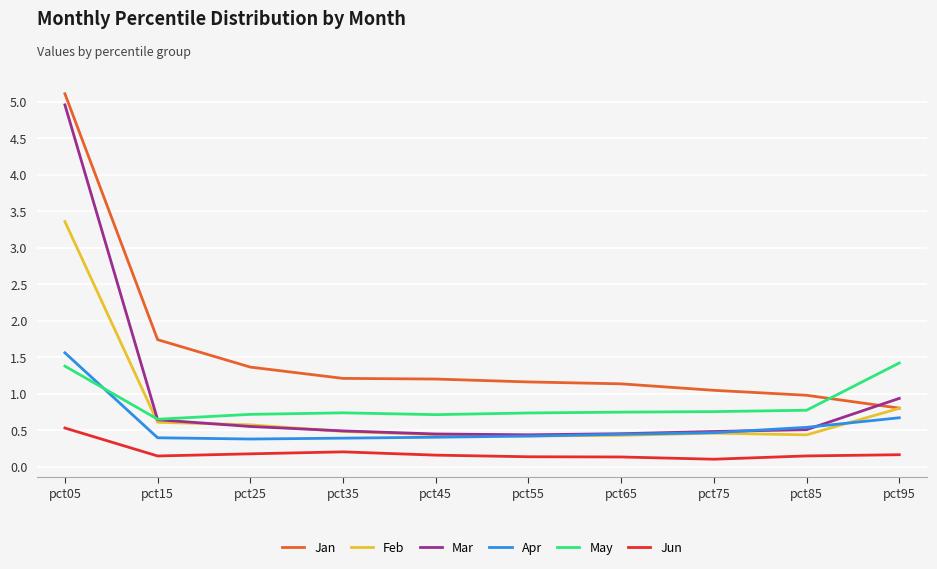

Where does the Jan series first go above 1?

pct05